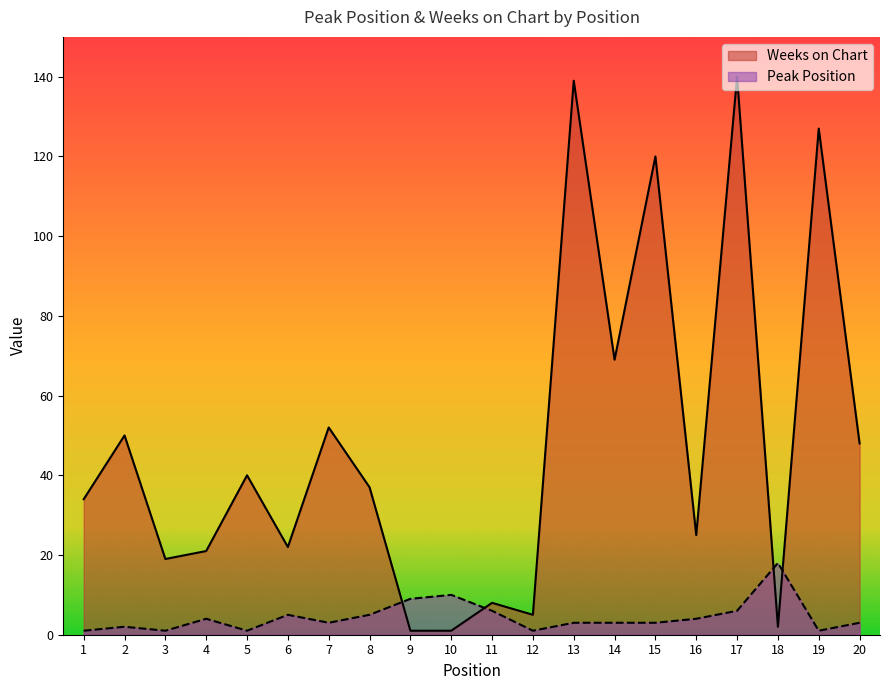

Count the number of categories in the chart.

20